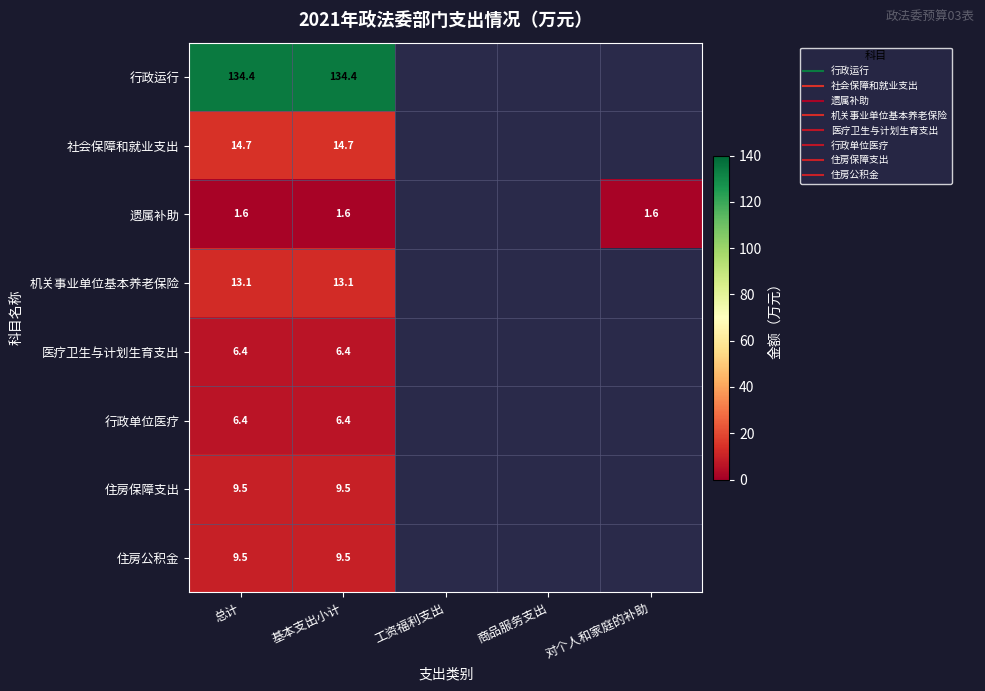

What is the spread (max minus min) of values at 总计?

132.8